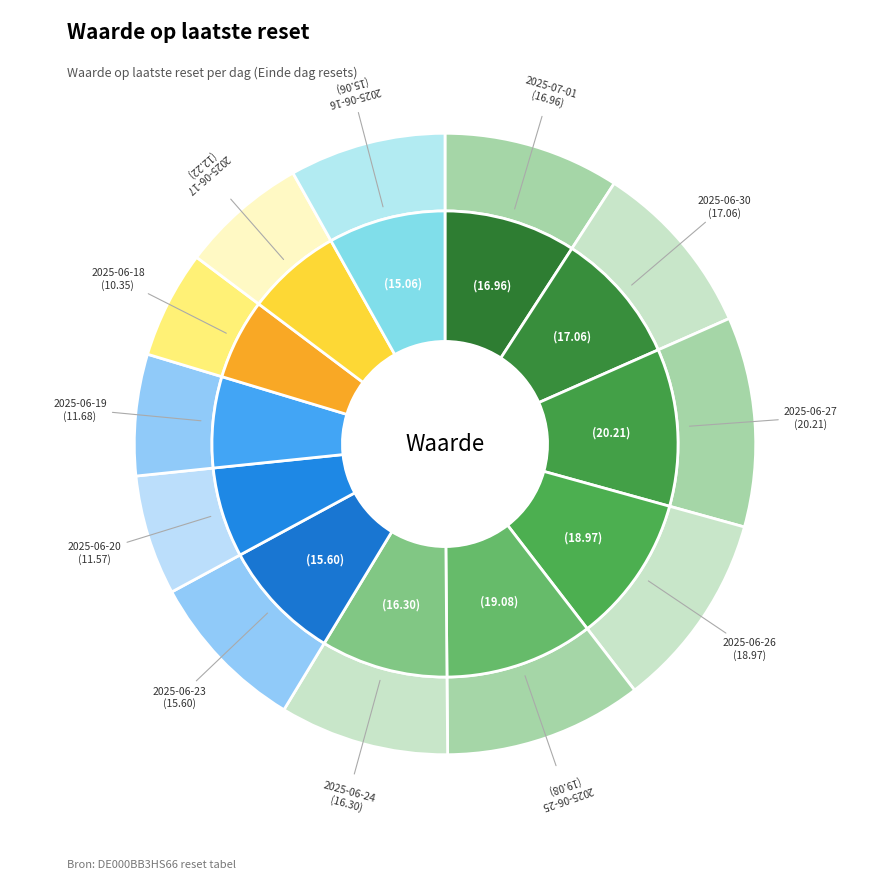

True or false: 2025-07-01 accounts for 1% of the total.

False